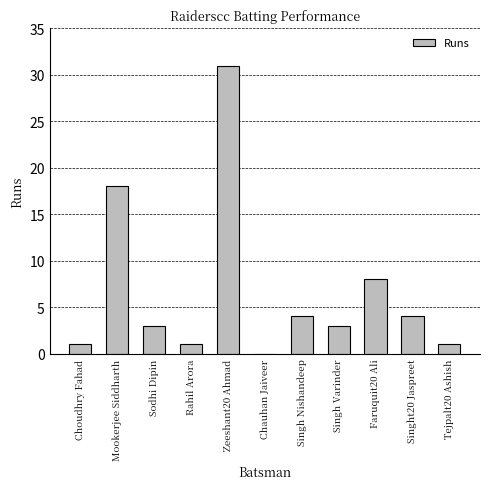

What is the average value?

7